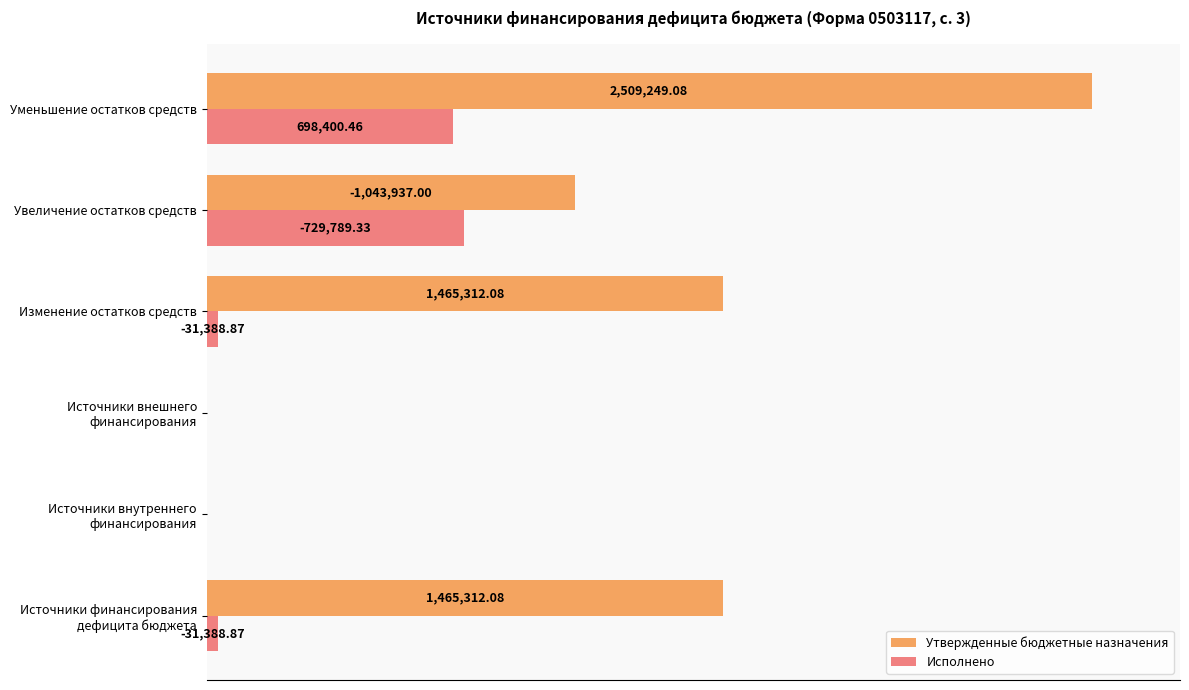

What are all the series names shown in the legend?

Утвержденные бюджетные назначения, Исполнено